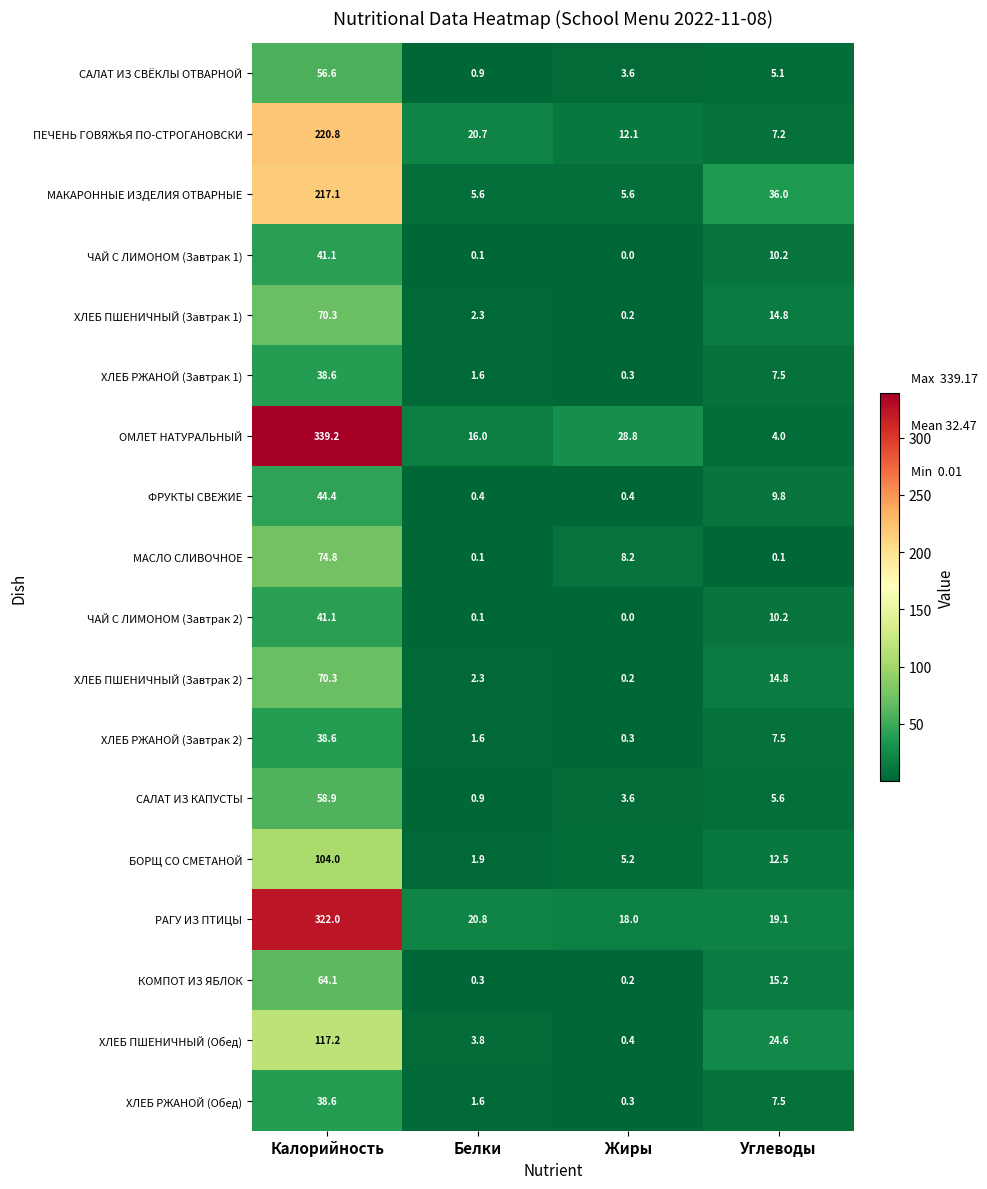

Which category has the highest value across all series?

Калорийность